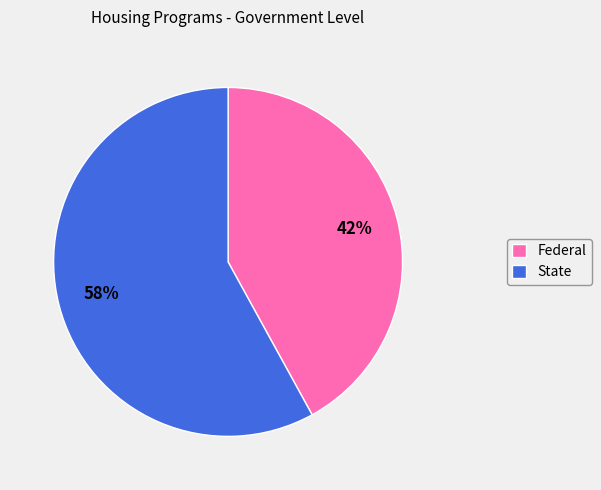

To the nearest percent, what portion does Federal represent?

42%